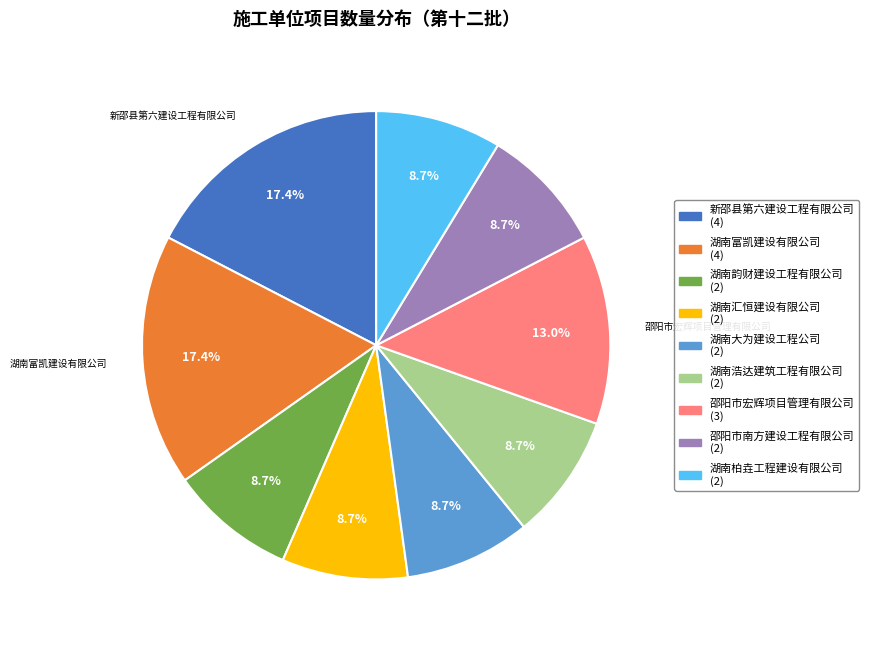

Is there any slice that represents more than half of the pie?

No